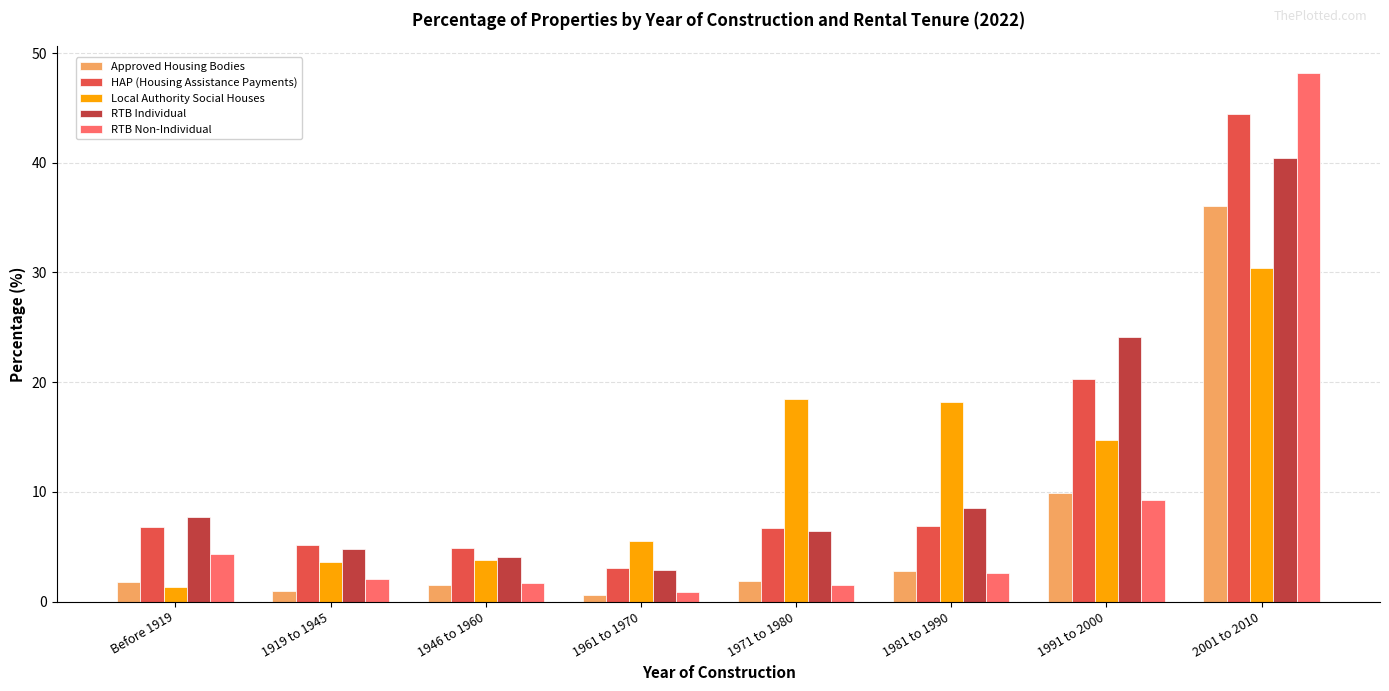

Which series has the largest range (max minus min)?

RTB Non-Individual